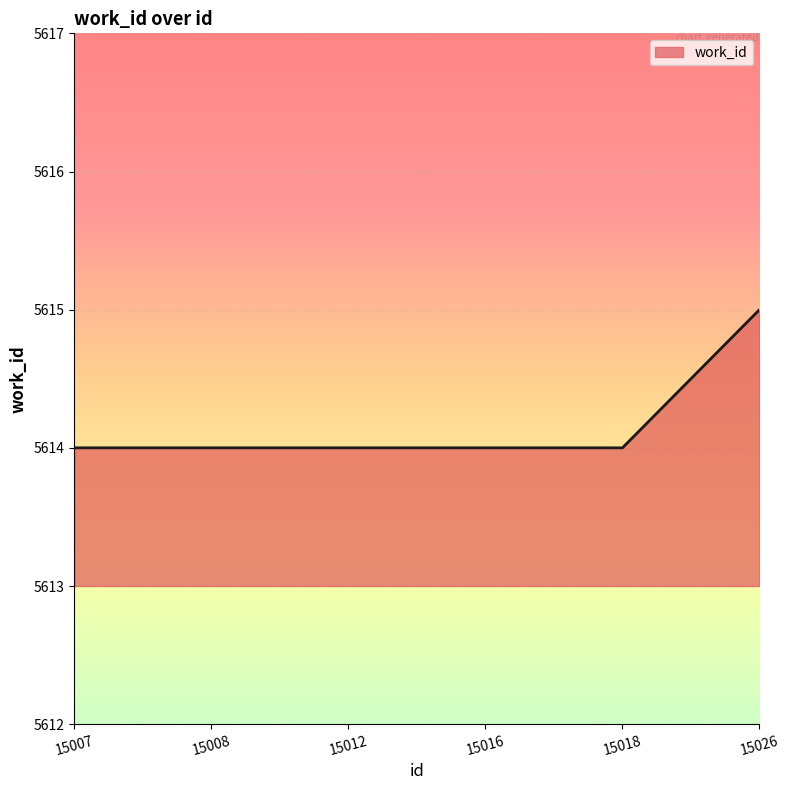

Which has a higher value, 15026 or 15008?

15026